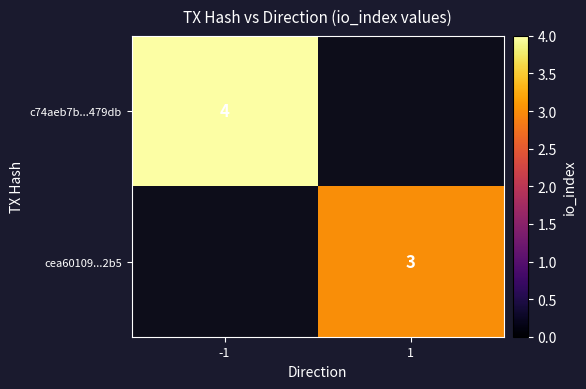

The cea60109...2b5 series shows 3 at 1. True or false?

True